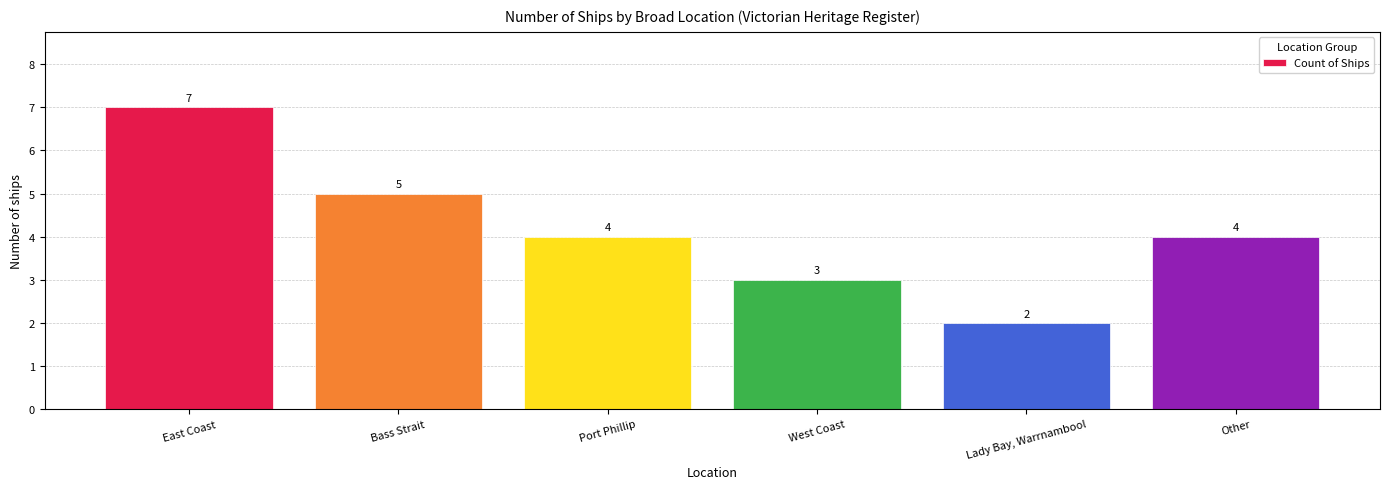

Approximately how many times larger is the value at Other compared to East Coast?

0.6